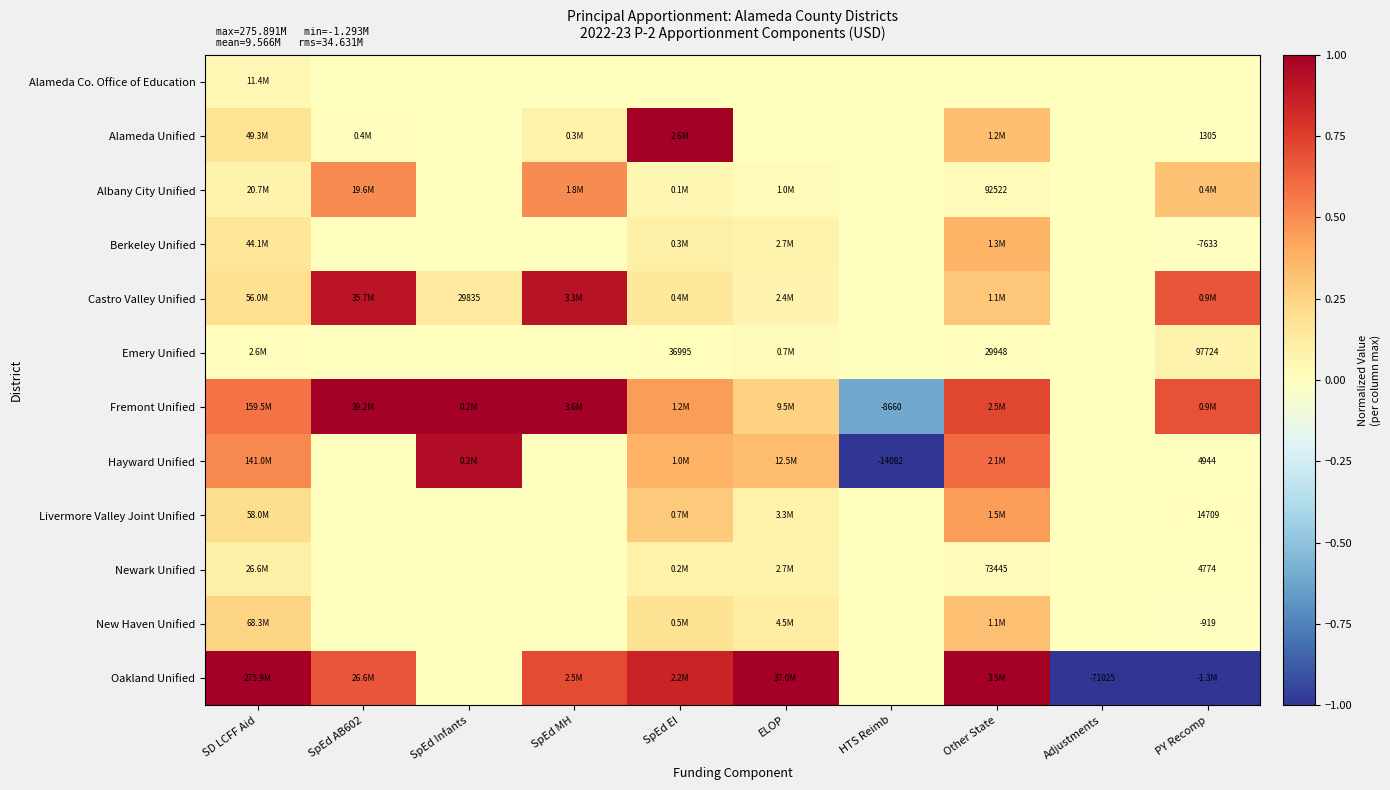

Which series changed the most between SpEd EI and Adjustments?

Oakland Unified